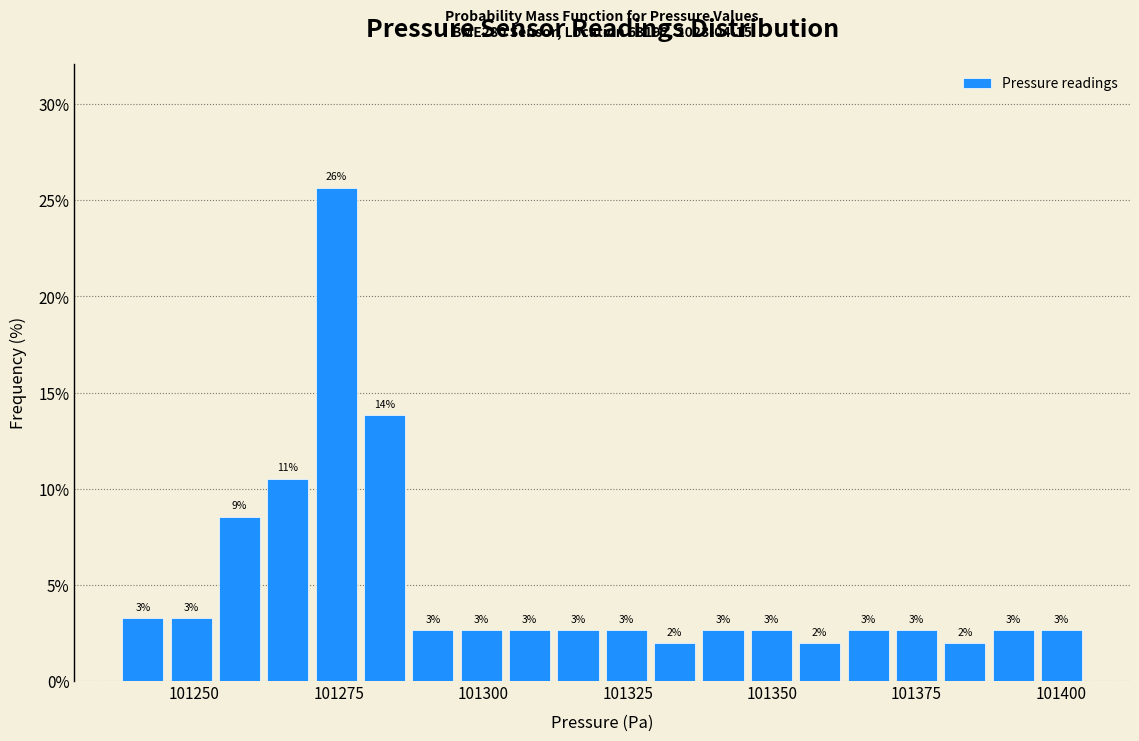

Around what value on the x-axis is the tallest bar? Give the approximate position of its centre, as read against the axis.

101275